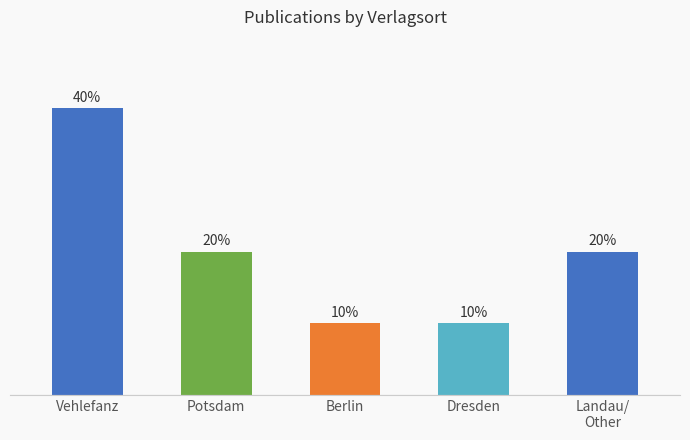

Are the bars horizontal?

No